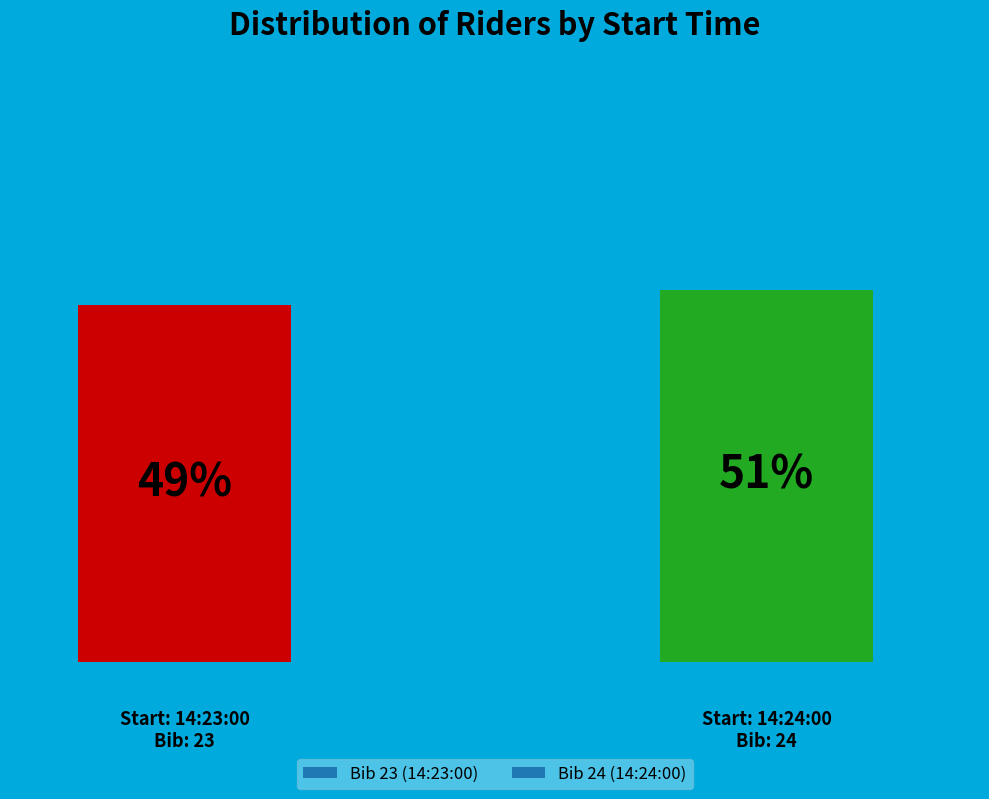

What percentage is the 14:23:00 slice, to the nearest percent?

49%